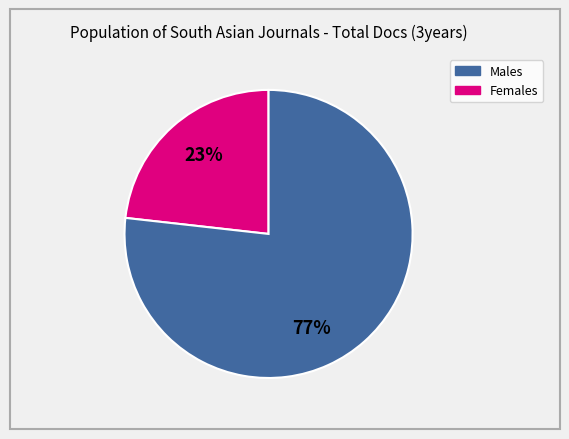

To the nearest percent, what is the average slice percentage?

50%